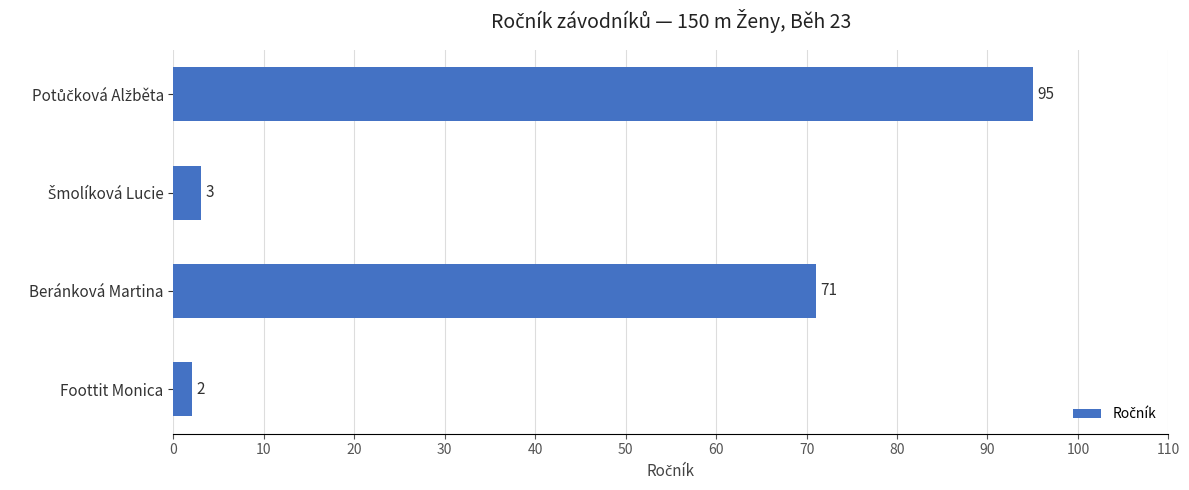

Between Foottit Monica and Beránková Martina, which is larger?

Beránková Martina